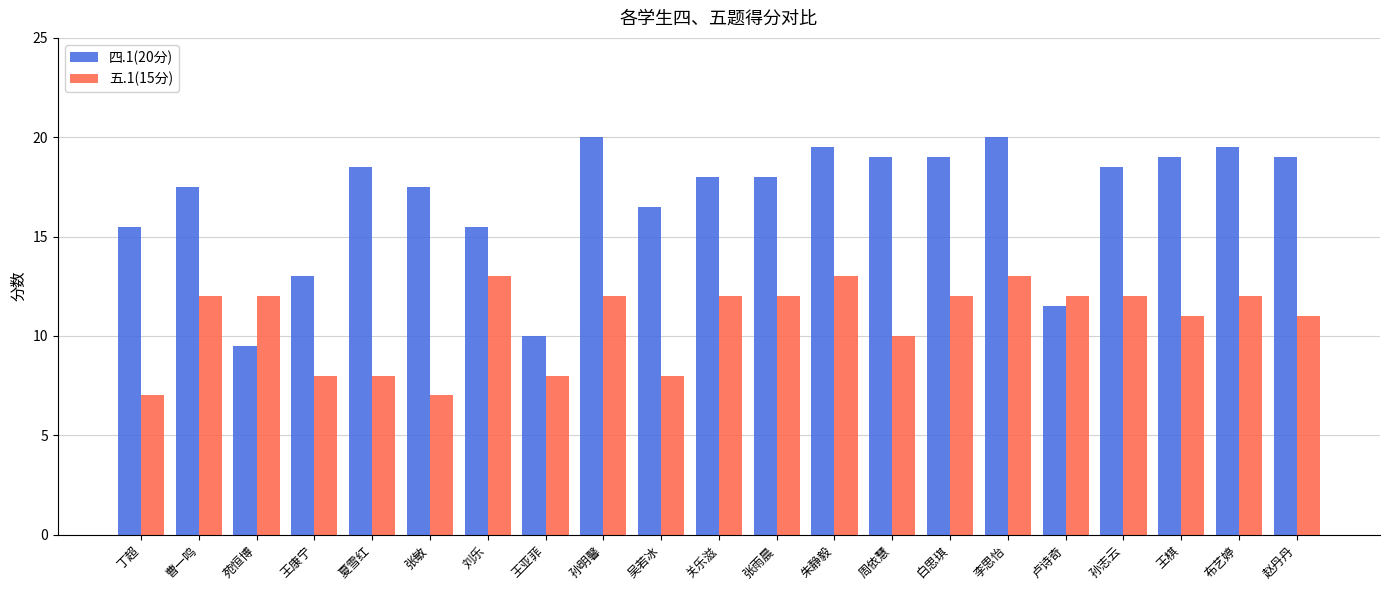

Which series has the widest spread of values?

四.1(20分)